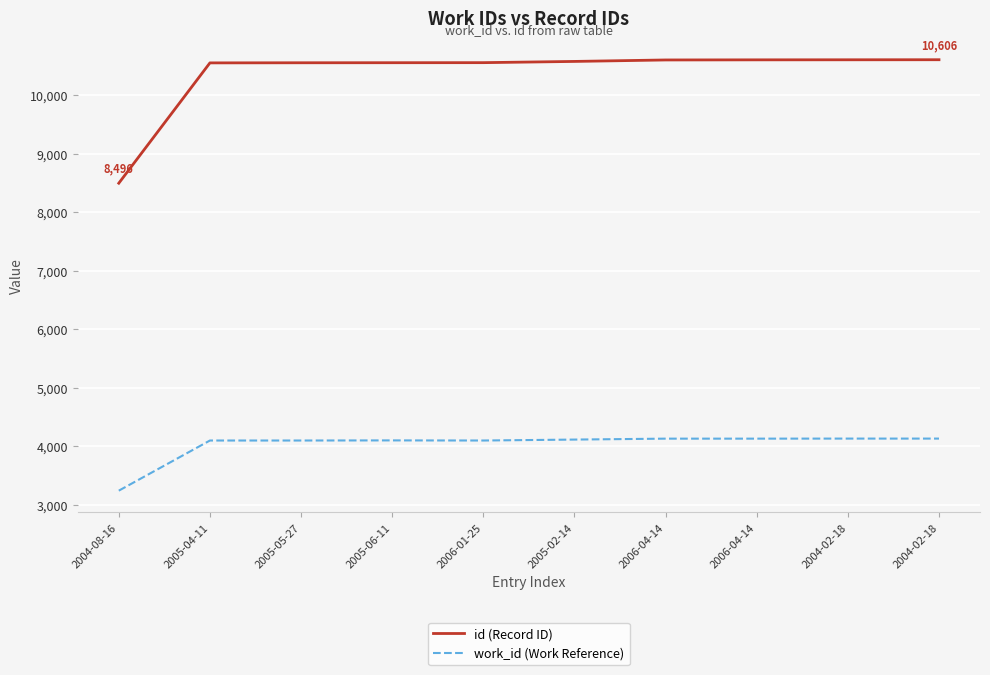

Which category has the lowest value across all series?

2004-08-16